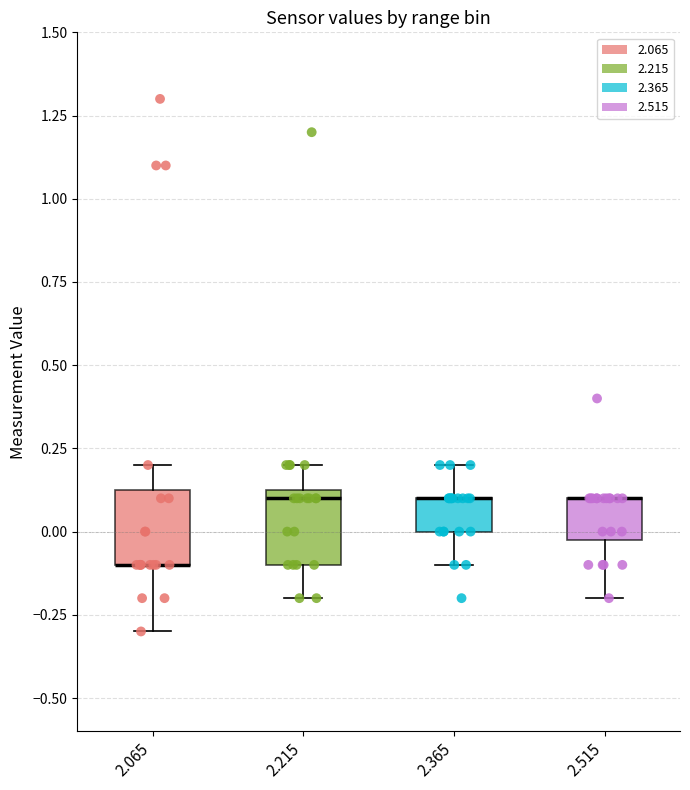

Reading left to right, transcribe this box plot: for each box, give where its median line is, the range the box spans, and where its two whiskers end, as read against the y-axis. The values are not printed on the chart, so give them approximately, as read against the axis.

2.065: median -0.10 (drawn on the box's lower edge), box -0.10 to 0.15, whiskers -0.30 to 0.20
2.215: median 0.10, box -0.10 to 0.15, whiskers -0.20 to 0.20
2.365: median 0.10 (drawn on the box's upper edge), box 0.00 to 0.10, whiskers -0.10 to 0.20
2.515: median 0.10 (drawn on the box's upper edge), box 0.00 to 0.10, whiskers -0.20 to 0.10